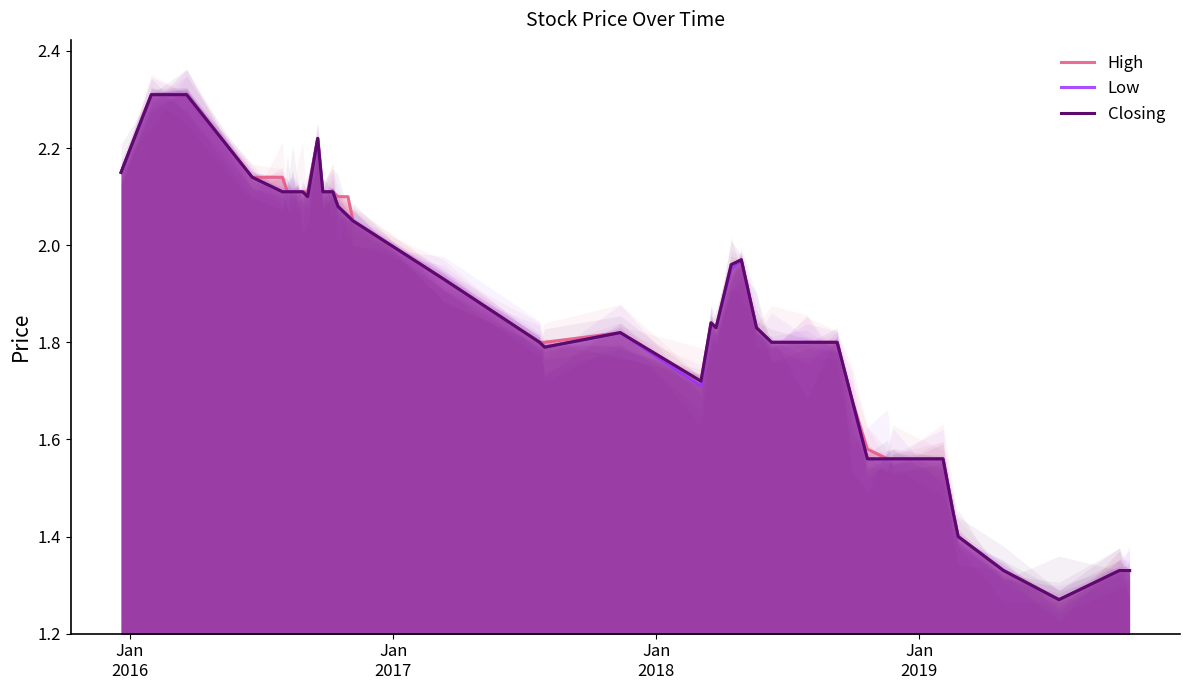

What is the maximum value for Low?

2.3